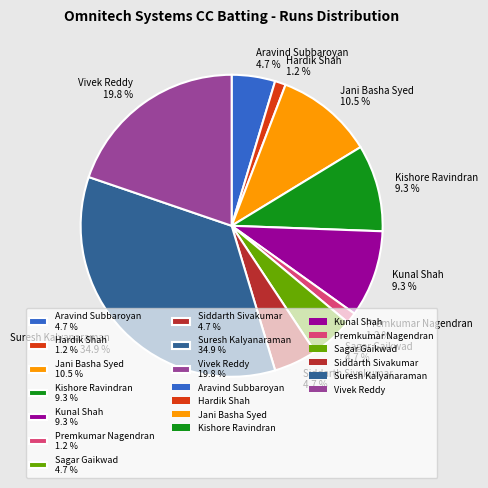

To the nearest percent, what is the average slice percentage?

10%